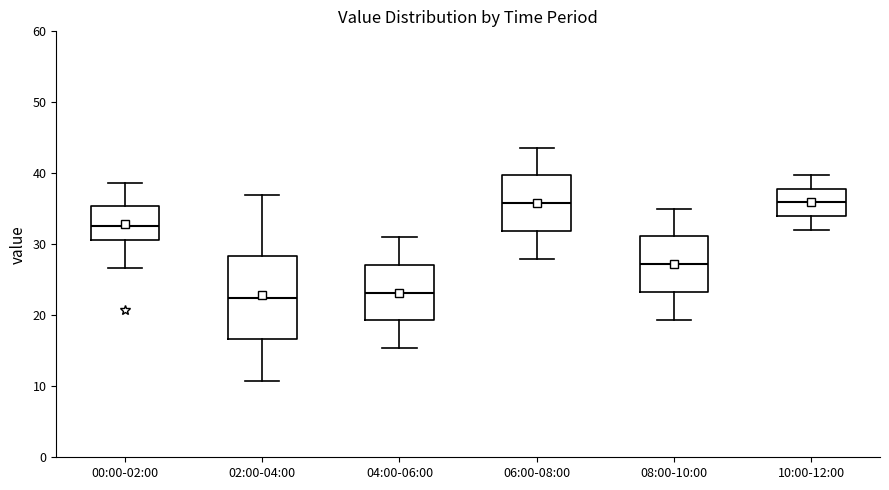

Where is the upper edge of the box for 02:00-04:00 on the y-axis? The values are not printed on the chart, so give them approximately, as read against the axis.

28